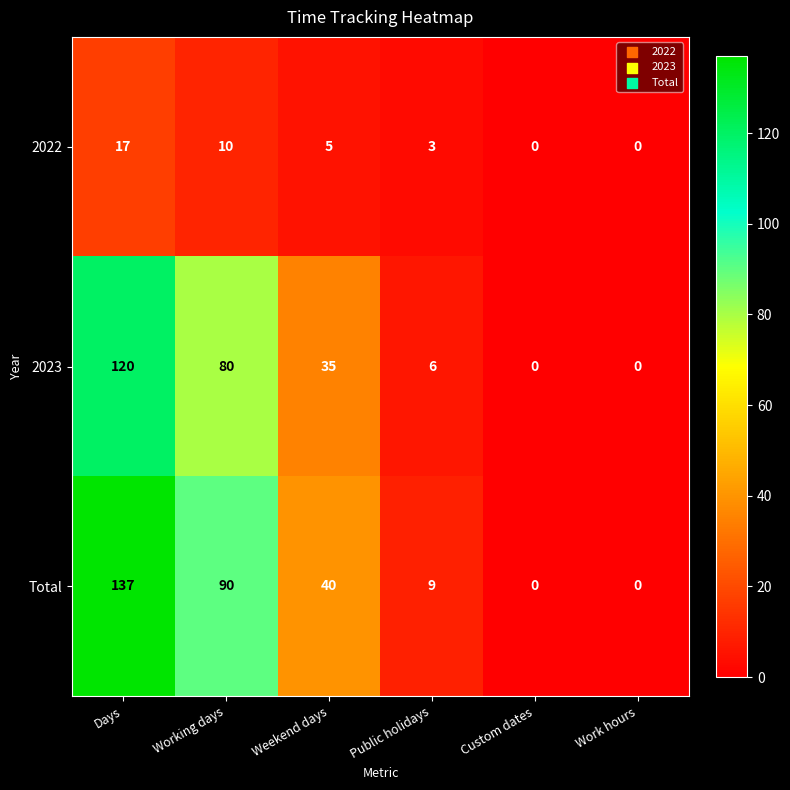

At how many categories does at least one series exceed 74?

2